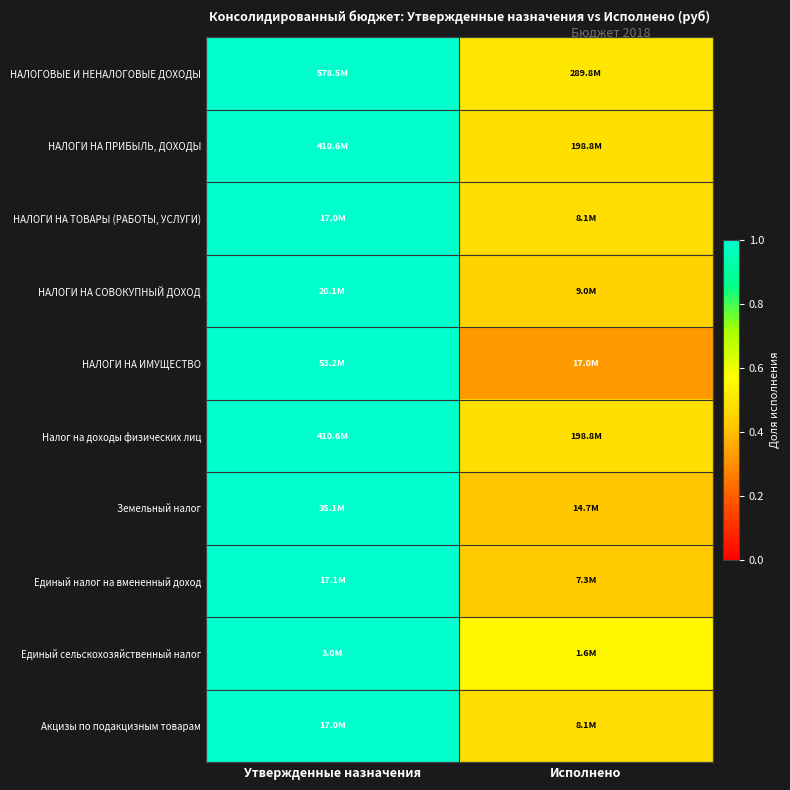

Reading left to right, what are all the values shown in this chart?

НАЛОГОВЫЕ И НЕНАЛОГОВЫЕ ДОХОДЫ: Утвержденные назначения=1.0	Исполнено=0.5
НАЛОГИ НА ПРИБЫЛЬ, ДОХОДЫ: Утвержденные назначения=1.0	Исполнено=0.5
НАЛОГИ НА ТОВАРЫ (РАБОТЫ, УСЛУГИ): Утвержденные назначения=1.0	Исполнено=0.5
НАЛОГИ НА СОВОКУПНЫЙ ДОХОД: Утвержденные назначения=1.0	Исполнено=0.4
НАЛОГИ НА ИМУЩЕСТВО: Утвержденные назначения=1.0	Исполнено=0.3
Налог на доходы физических лиц: Утвержденные назначения=1.0	Исполнено=0.5
Земельный налог: Утвержденные назначения=1.0	Исполнено=0.4
Единый налог на вмененный доход: Утвержденные назначения=1.0	Исполнено=0.4
Единый сельскохозяйственный налог: Утвержденные назначения=1.0	Исполнено=0.5
Акцизы по подакцизным товарам: Утвержденные назначения=1.0	Исполнено=0.5